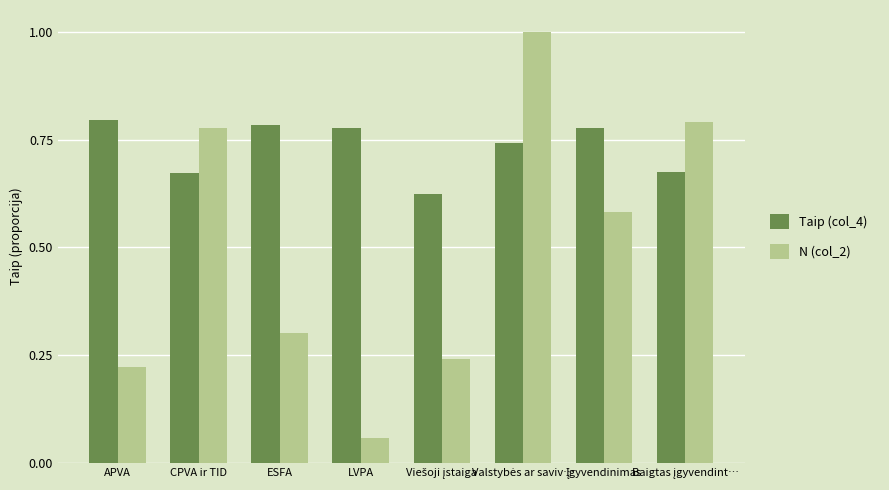

Which series has the widest spread of values?

N (col_2)